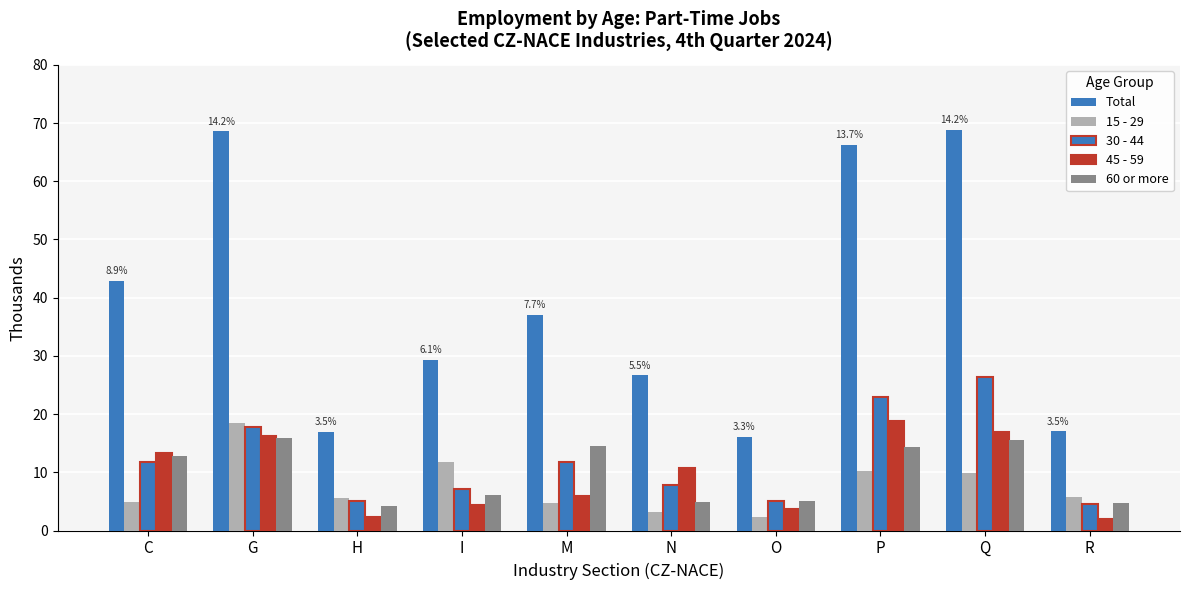

How many groups of bars are there?

10